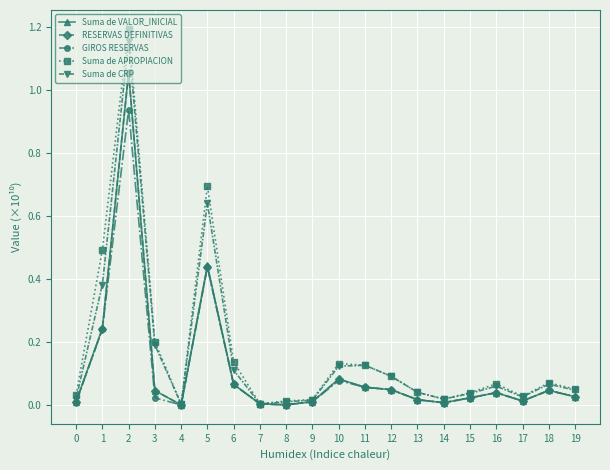

Between 1 and 16, which series saw the biggest shift?

Suma de APROPIACION